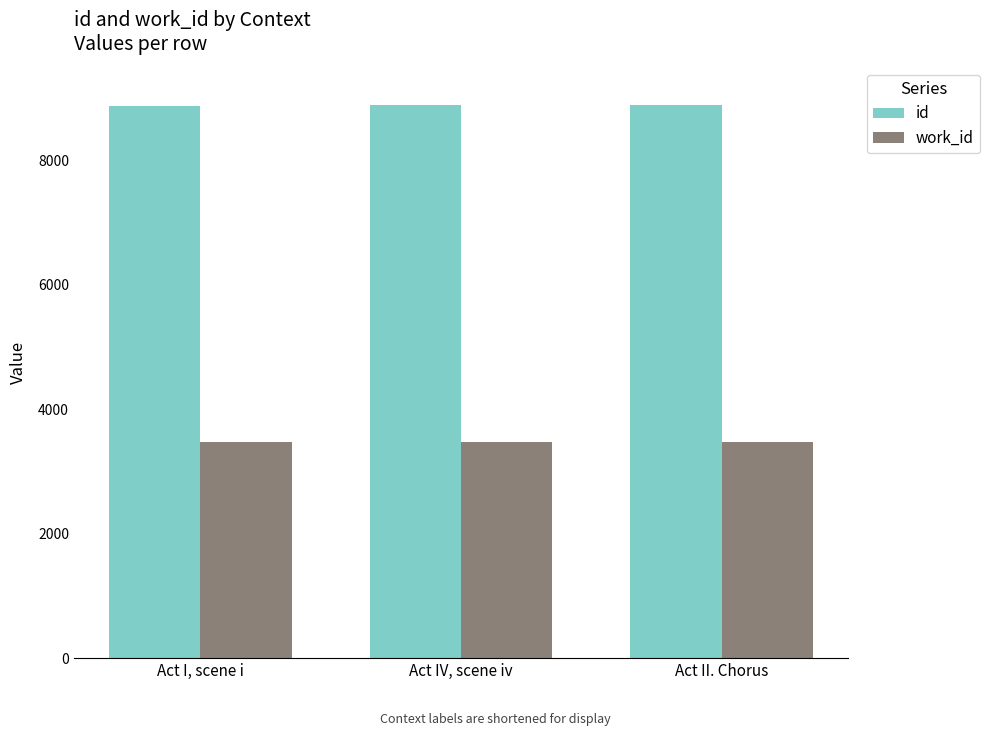

The value of id at Act II. Chorus is 11557. True or false?

False